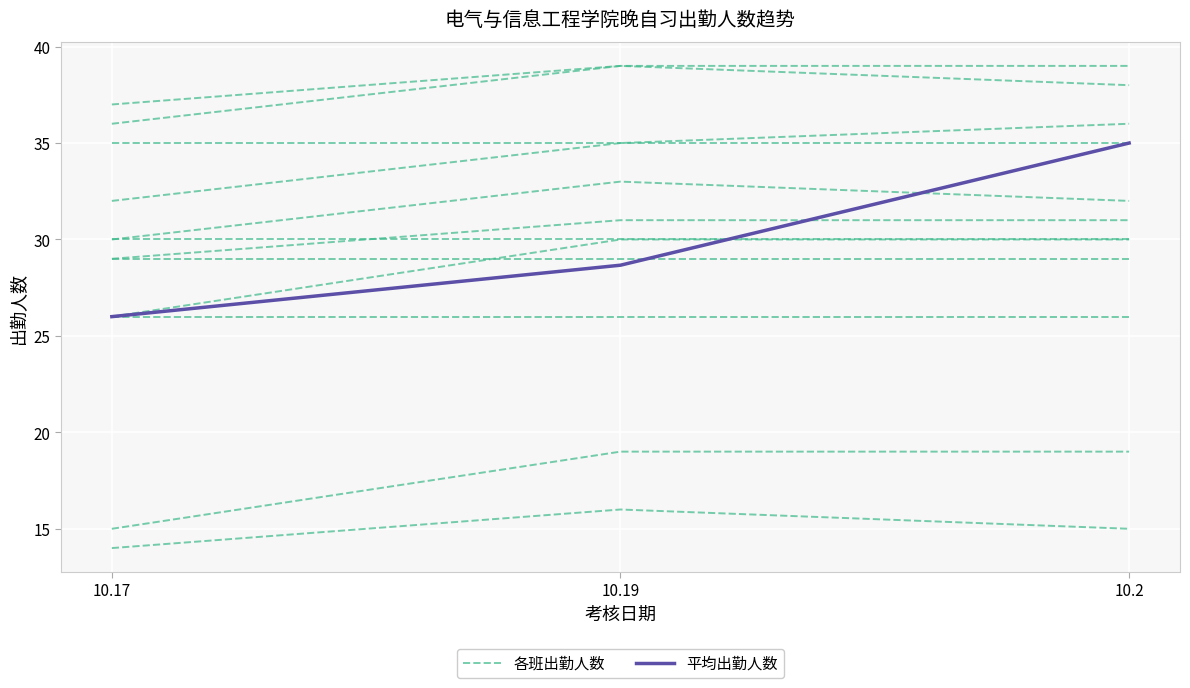

At how many categories does at least one series exceed 31?

1